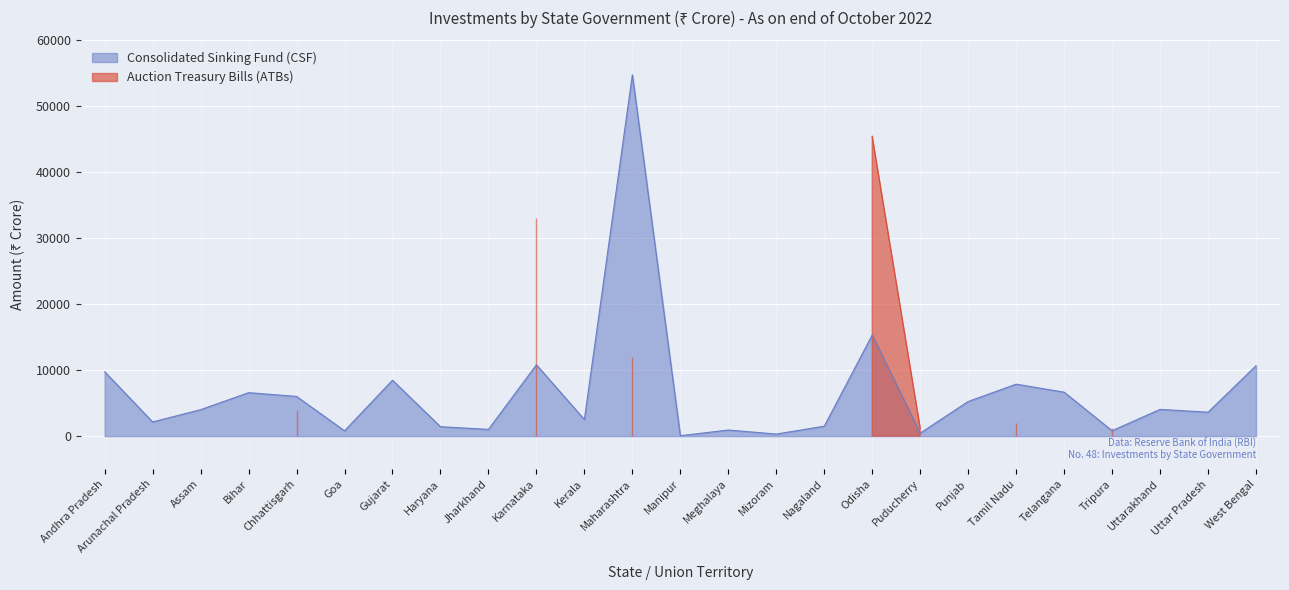

What is the ratio of the value at Bihar to the value at Puducherry?

14.7